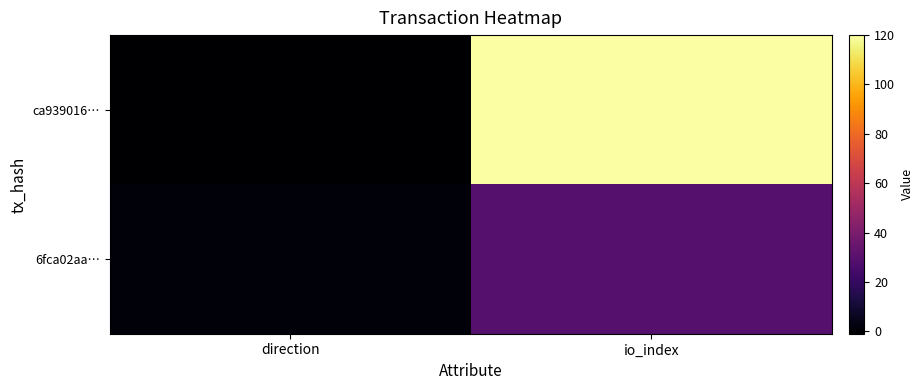

What is the difference between the maximum and minimum values in the ca939016… series?

121